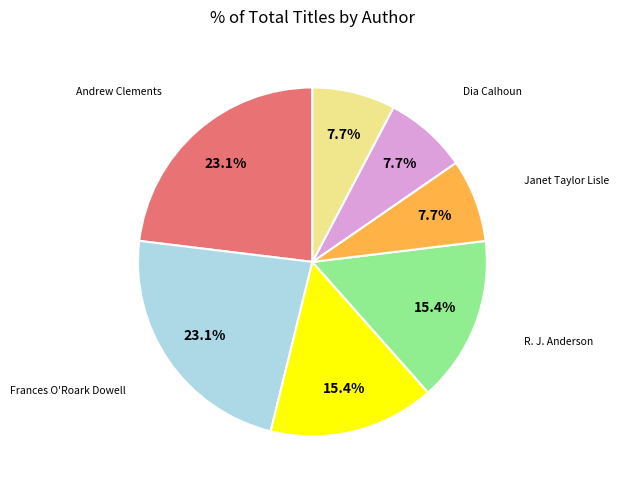

To the nearest percent, what is the difference between the largest and smallest slice percentages?

15%